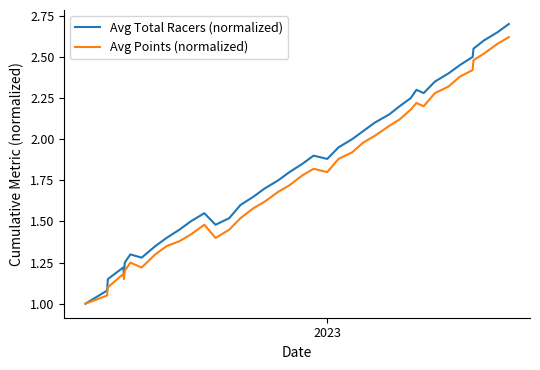

Rank the series by their maximum value, from highest to lowest.

Avg Total Racers (normalized), Avg Points (normalized)